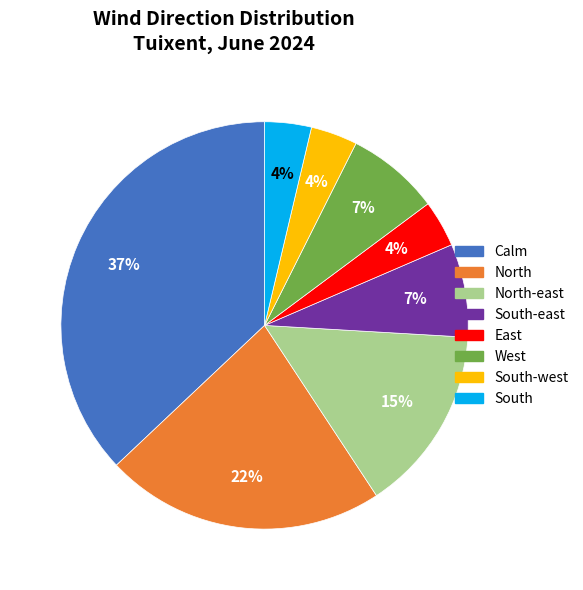

Does any single category account for the majority?

No